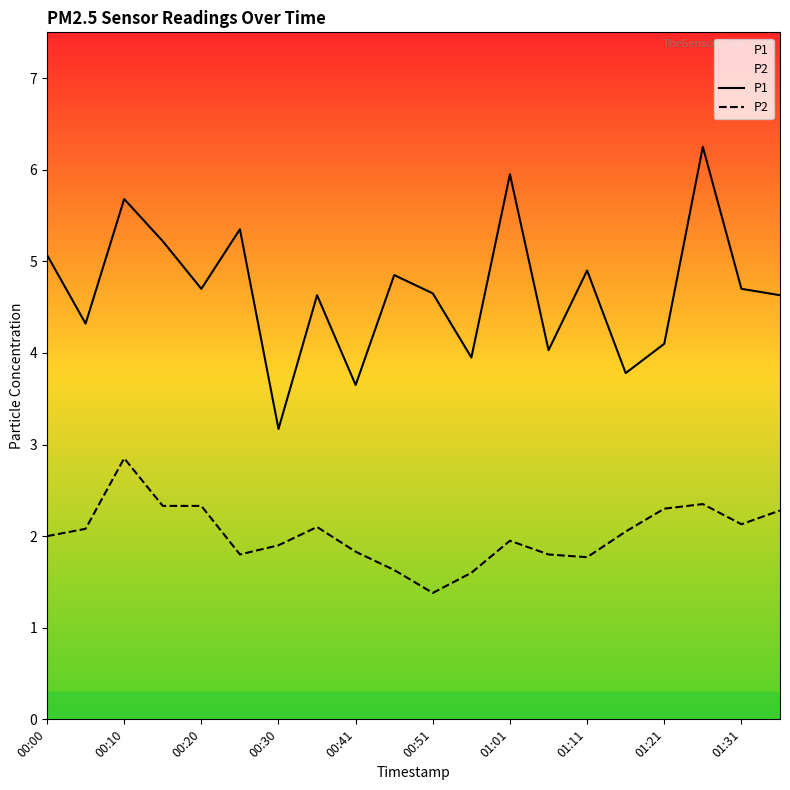

What is the smallest value displayed?

1.4